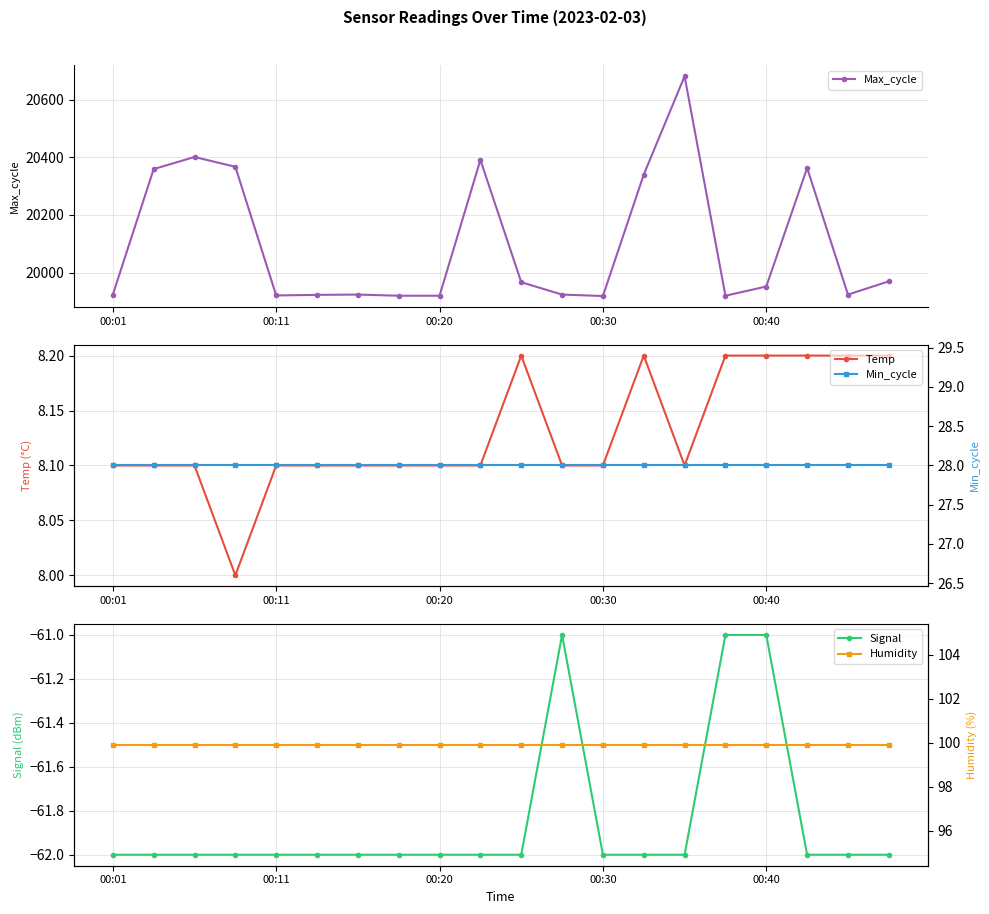

True or false: Humidity and Temp cross at least once.

False